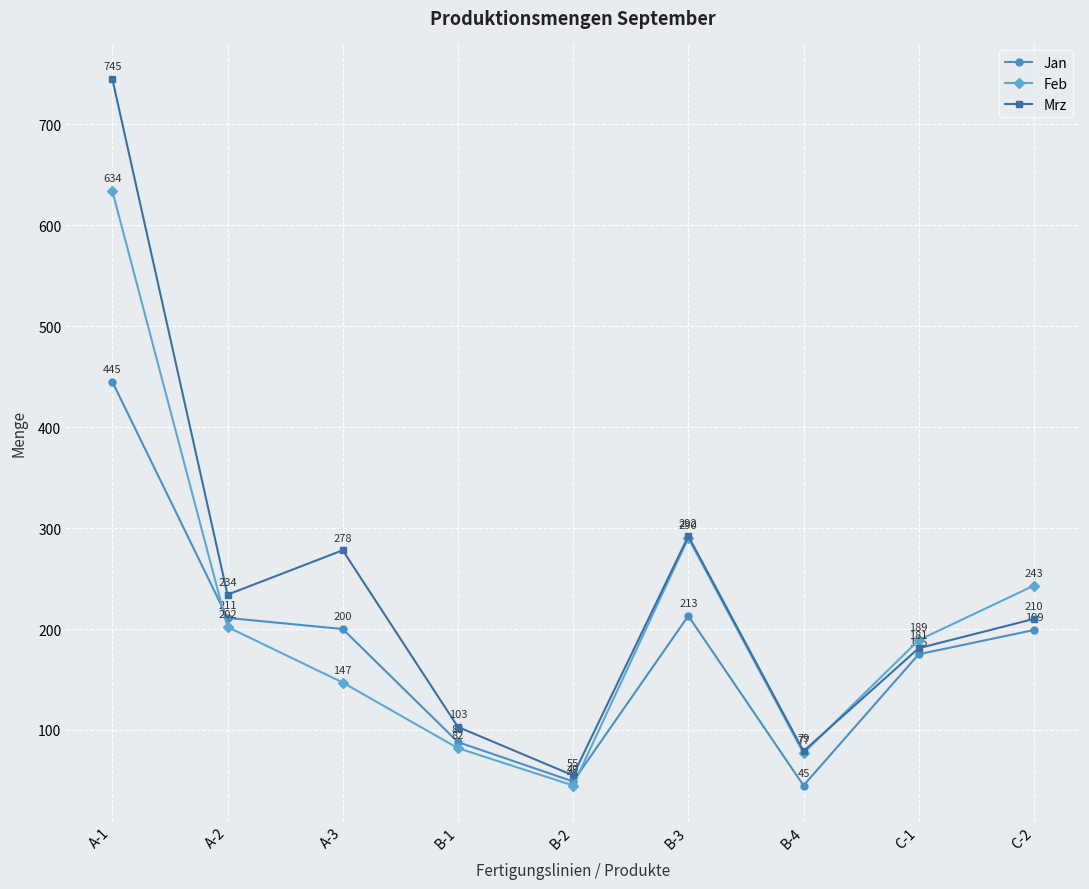

Which series changed the most between A-1 and B-2?

Mrz